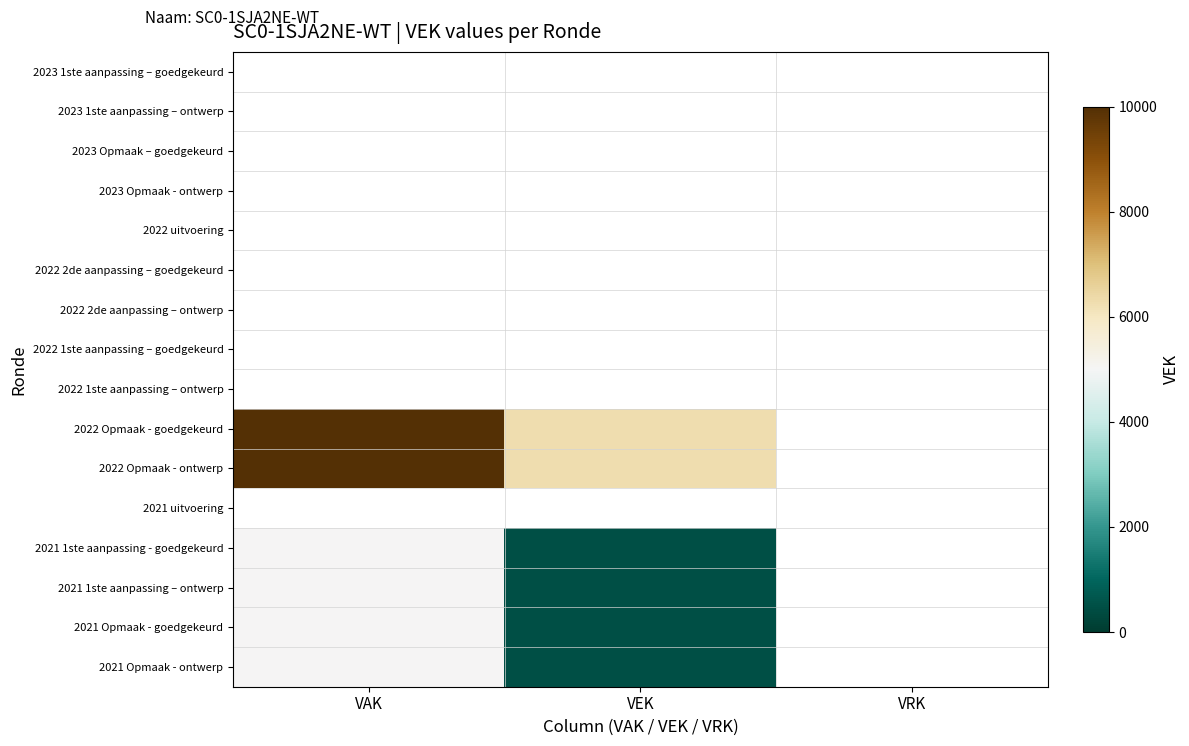

Rank the categories by 2022 Opmaak - goedgekeurd value from highest to lowest.

VAK, VEK, VRK